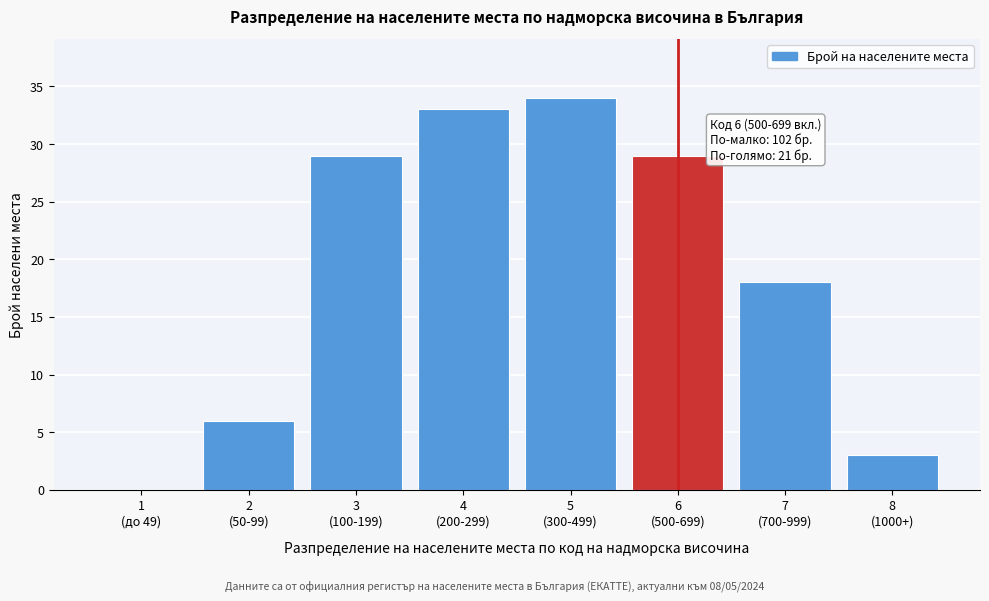

What is the maximum value shown in the chart?

34